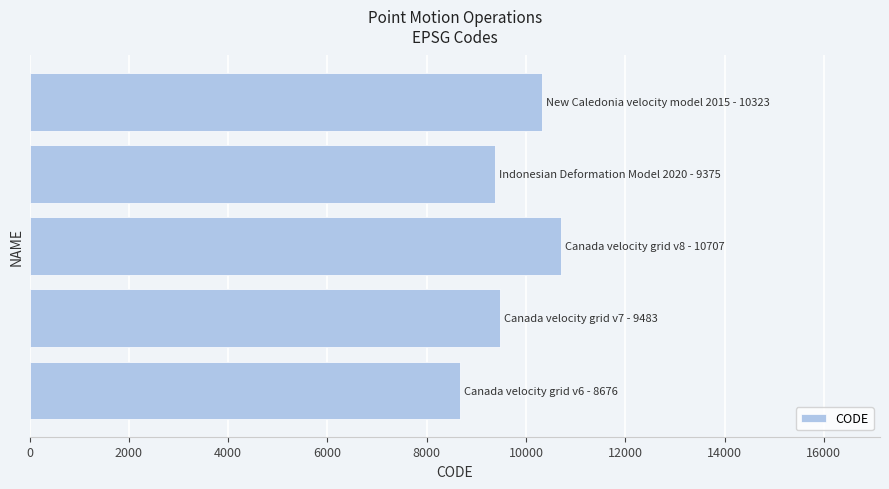

What is the greatest value displayed?

10707